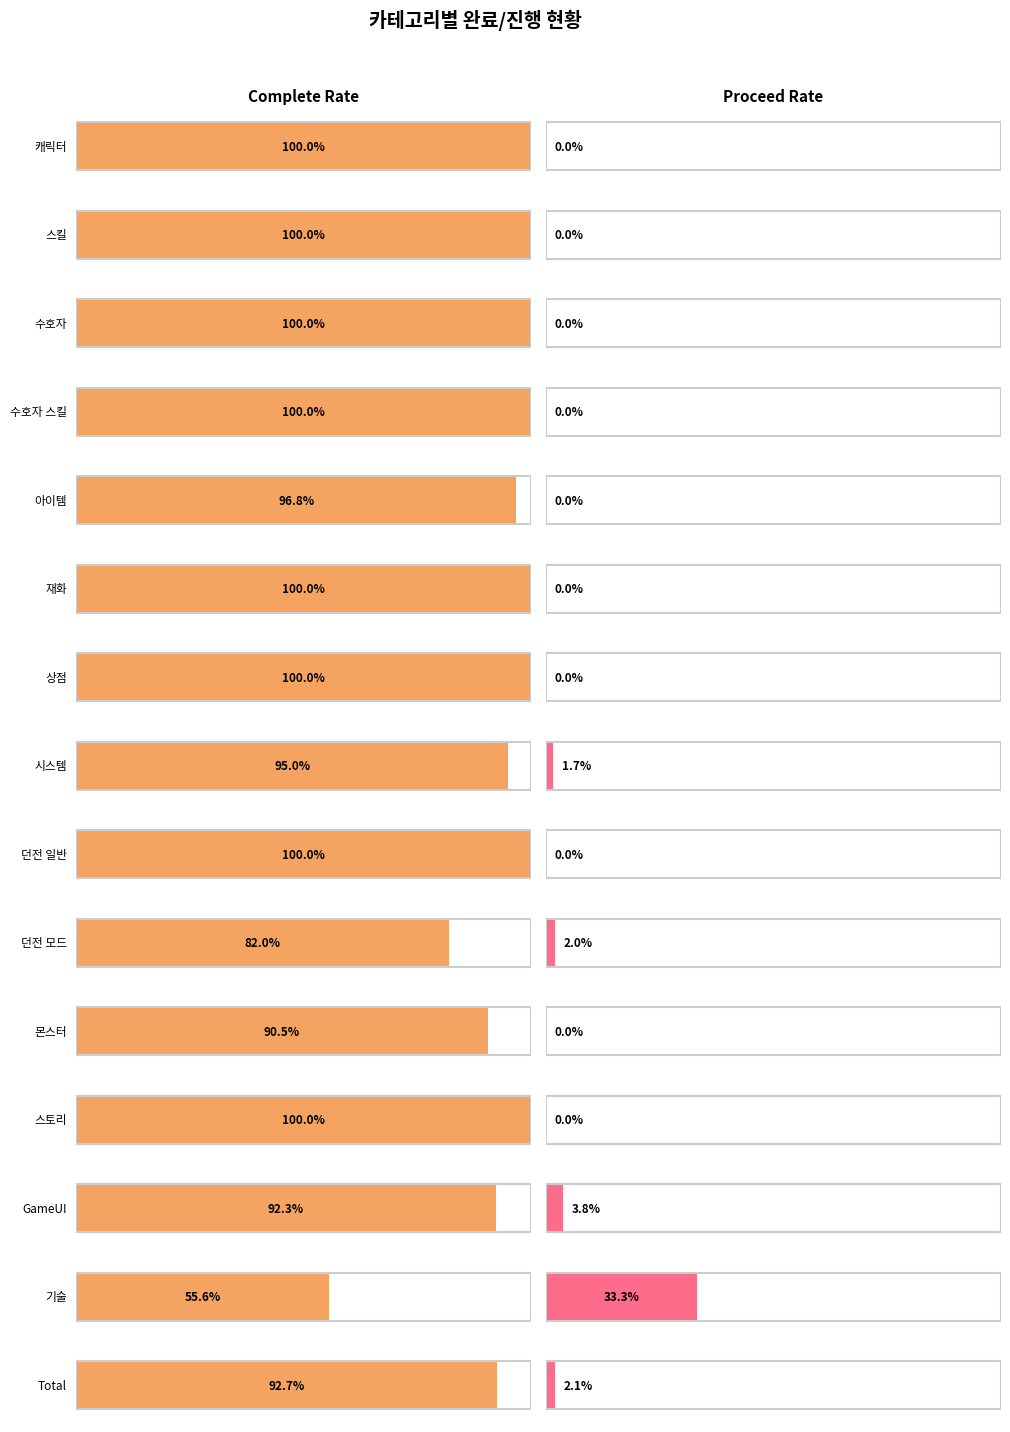

What is the label of the 6th bar from the left?

재화